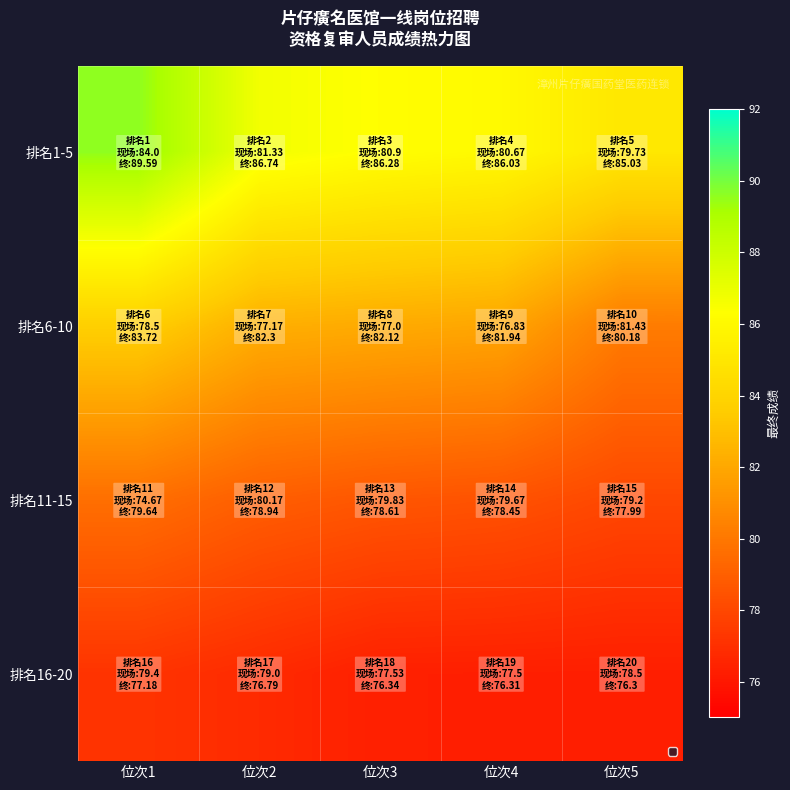

Which series has the largest total across all categories?

排名1-5